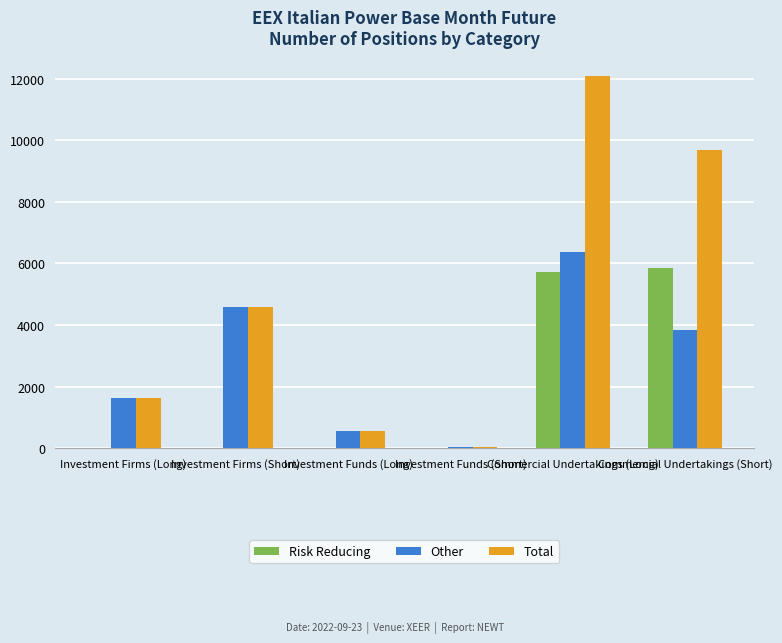

What is the sum of all Risk Reducing values?

11546